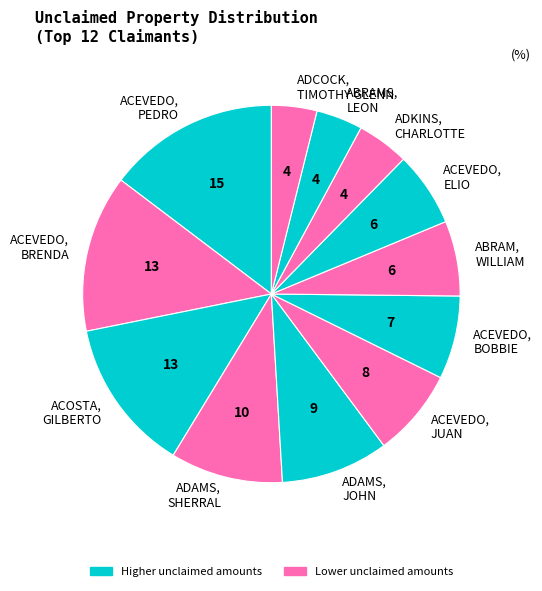

What is the ratio of the value at ADCOCK, TIMOTHY GLENN to the value at ADKINS, CHARLOTTE?

0.9